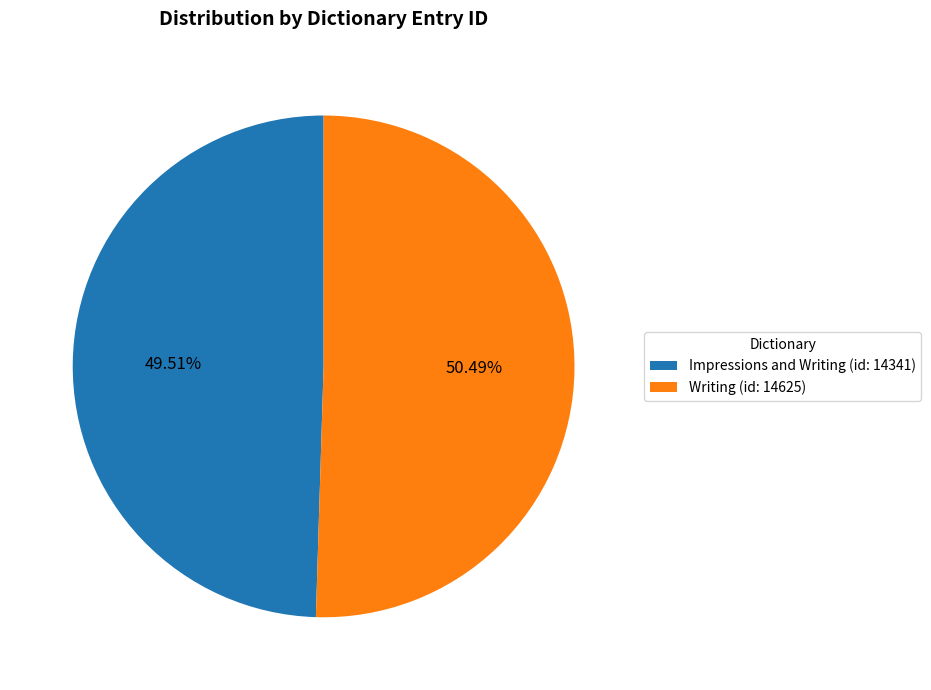

What is the largest slice in the pie chart?

Writing (id: 14625)